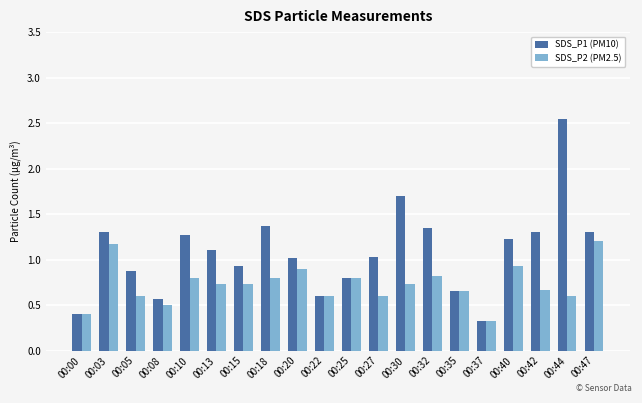

True or false: SDS_P2 (PM2.5) has a value of 0.8 at 00:18.

True